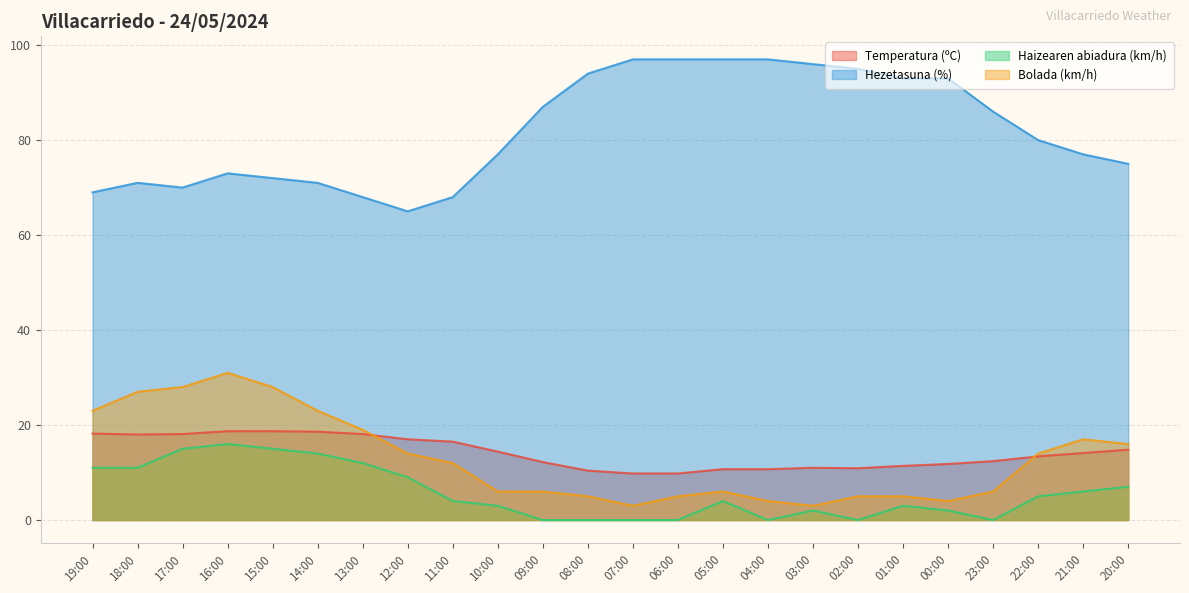

Reading left to right, what are all the values shown in this chart?

Temperatura (ºC): 19:00=18.2	18:00=18.0	17:00=18.1	16:00=18.7	15:00=18.7	14:00=18.6	13:00=18.1	12:00=17.0	11:00=16.5	10:00=14.4	09:00=12.2	08:00=10.4	07:00=9.8	06:00=9.8	05:00=10.7	04:00=10.7	03:00=11.0	02:00=10.9	01:00=11.4	00:00=11.8	23:00=12.4	22:00=13.4	21:00=14.1	20:00=14.8
Hezetasuna (%): 19:00=69.0	18:00=71.0	17:00=70.0	16:00=73.0	15:00=72.0	14:00=71.0	13:00=68.0	12:00=65.0	11:00=68.0	10:00=77.0	09:00=87.0	08:00=94.0	07:00=97.0	06:00=97.0	05:00=97.0	04:00=97.0	03:00=96.0	02:00=95.0	01:00=93.0	00:00=93.0	23:00=86.0	22:00=80.0	21:00=77.0	20:00=75.0
Haizearen abiadura (km/h): 19:00=11.0	18:00=11.0	17:00=15.0	16:00=16.0	15:00=15.0	14:00=14.0	13:00=12.0	12:00=9.0	11:00=4.0	10:00=3.0	09:00=0.0	08:00=0.0	07:00=0.0	06:00=0.0	05:00=4.0	04:00=0.0	03:00=2.0	02:00=0.0	01:00=3.0	00:00=2.0	23:00=0.0	22:00=5.0	21:00=6.0	20:00=7.0
Bolada (km/h): 19:00=23.0	18:00=27.0	17:00=28.0	16:00=31.0	15:00=28.0	14:00=23.0	13:00=19.0	12:00=14.0	11:00=12.0	10:00=6.0	09:00=6.0	08:00=5.0	07:00=3.0	06:00=5.0	05:00=6.0	04:00=4.0	03:00=3.0	02:00=5.0	01:00=5.0	00:00=4.0	23:00=6.0	22:00=14.0	21:00=17.0	20:00=16.0